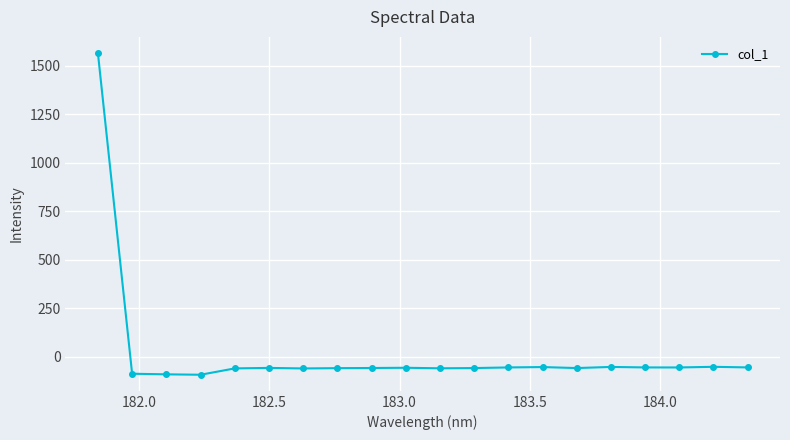

How many data points are above -58?

8